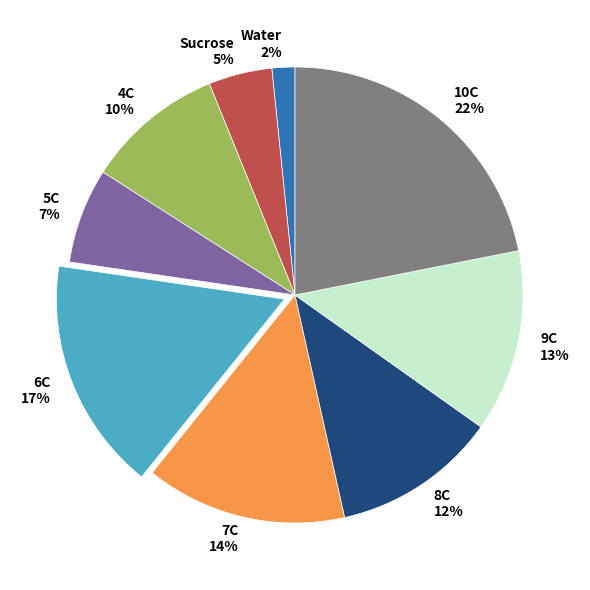

To the nearest percent, what is the difference between the 4C and 10C slice percentages?

12%